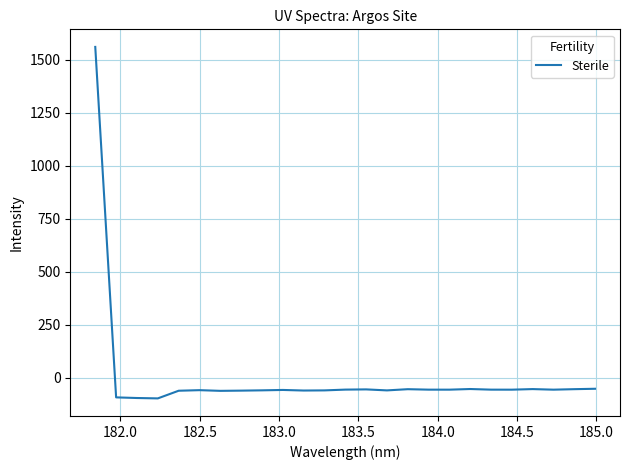

What is the minimum value shown in the chart?

-96.8